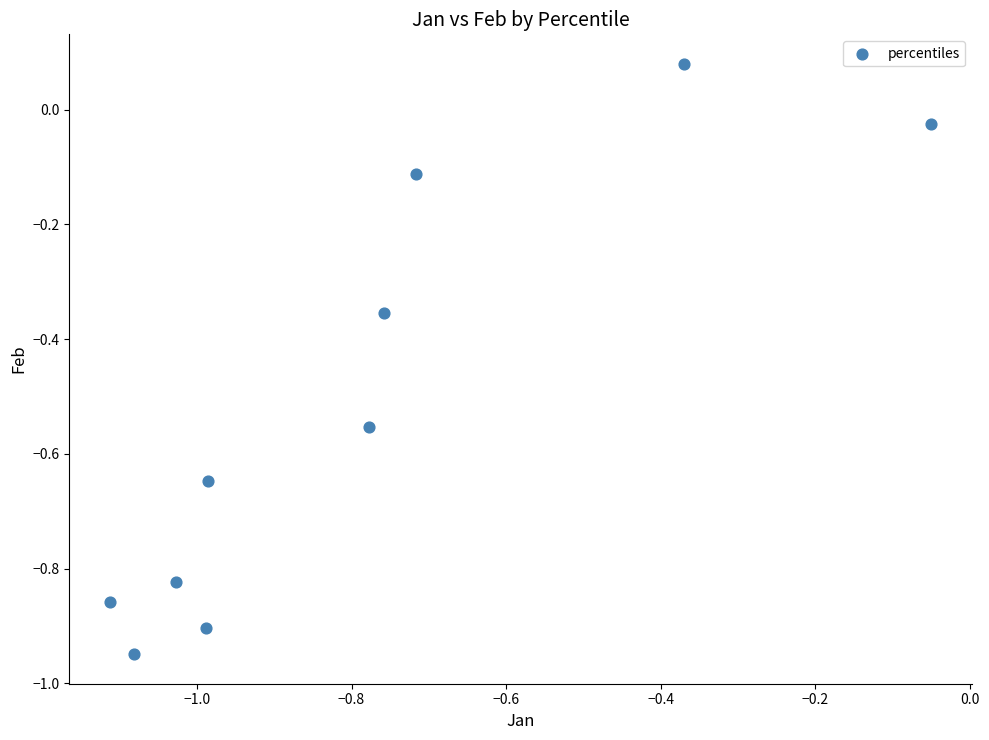

What is the range of X values (max minus min)?

1.1